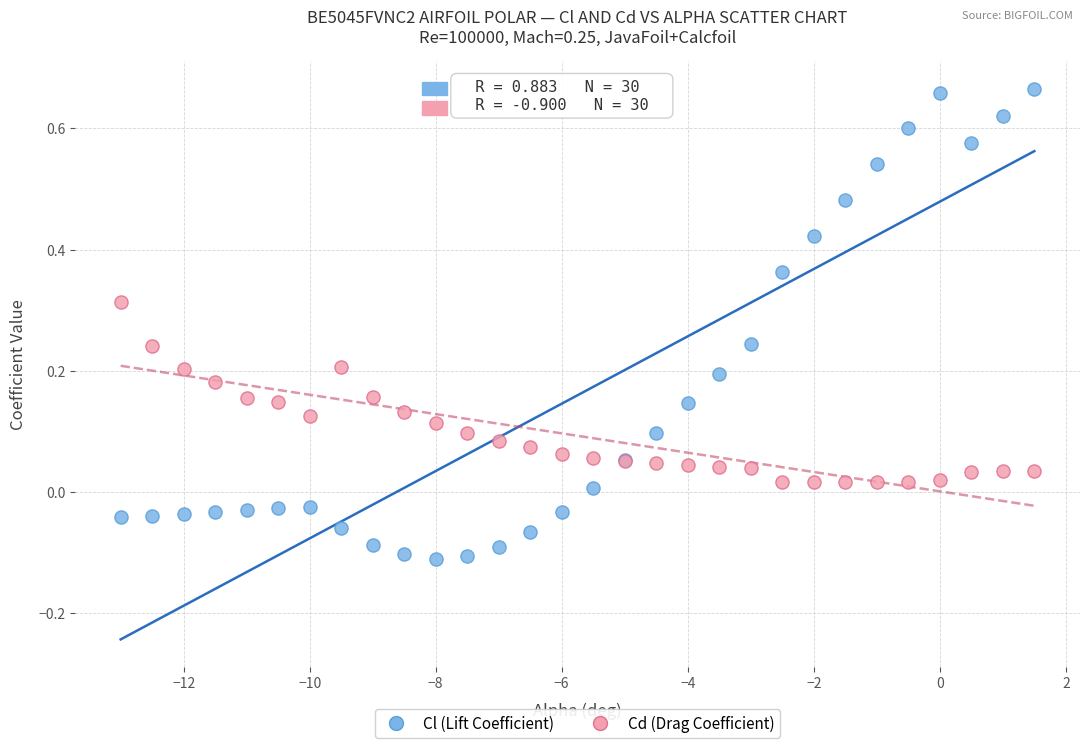

Which series reaches the maximum Y coordinate?

Cl (Lift Coefficient)